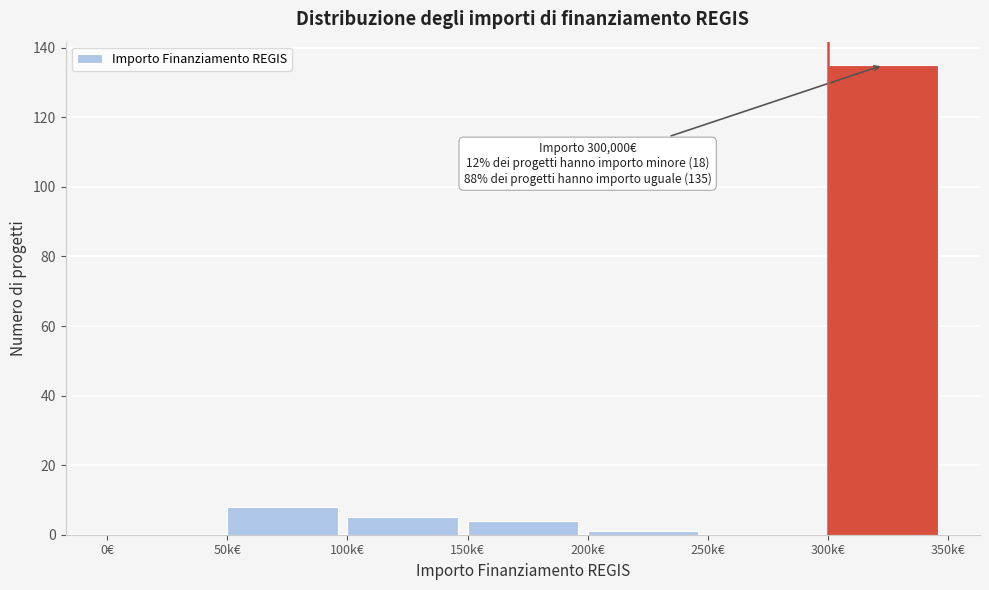

Reading left to right, list all the values displayed in this chart.

0€=0	50k€=8	100k€=5	150k€=4	200k€=1	250k€=0	300k€=135